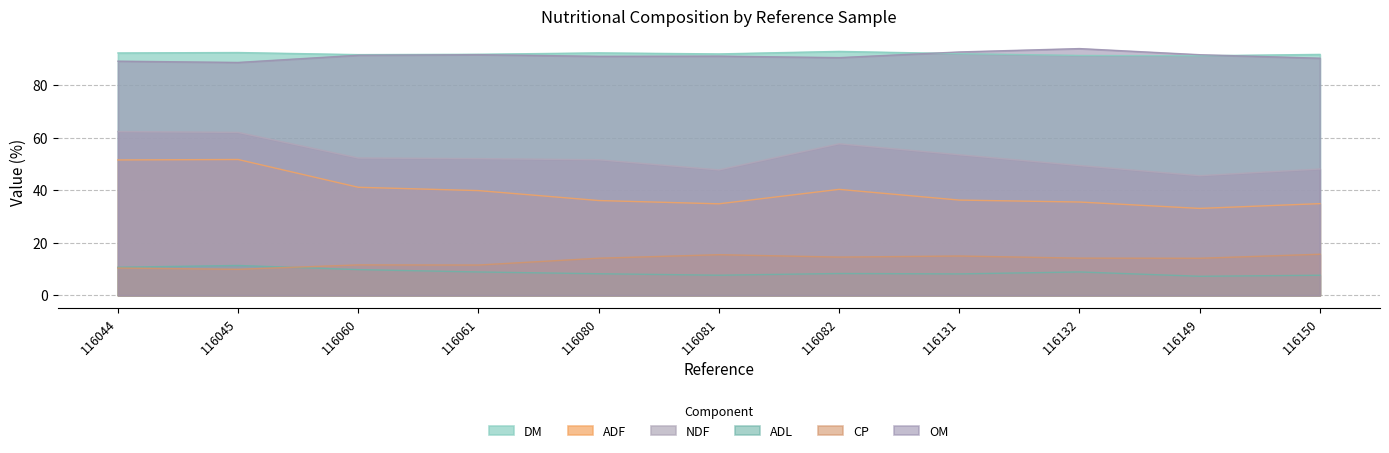

At which category is the sum across all series the highest?

116044